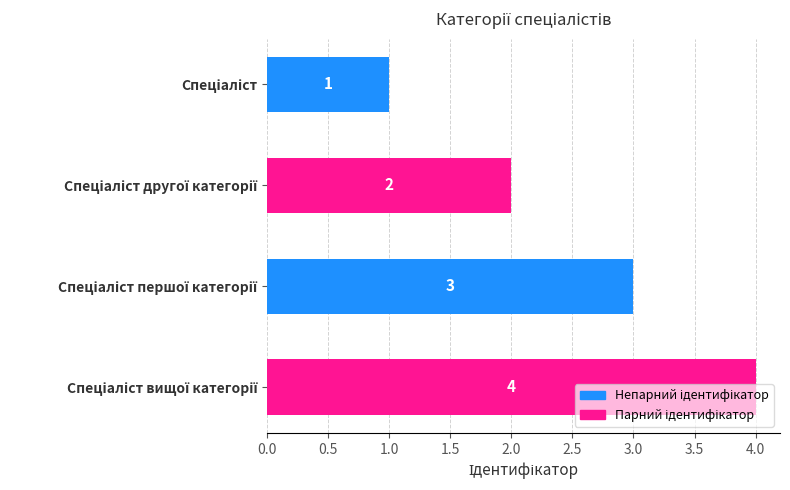

Does the chart contain stacked bars?

No